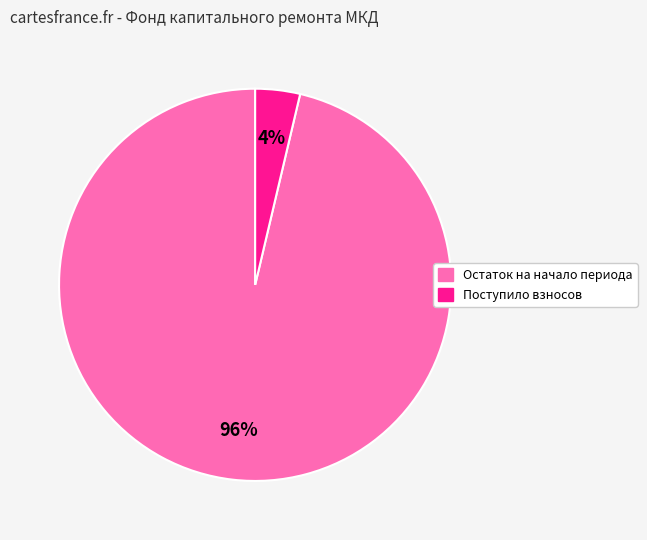

Is it true that Поступило взносов is 10% of the pie?

False